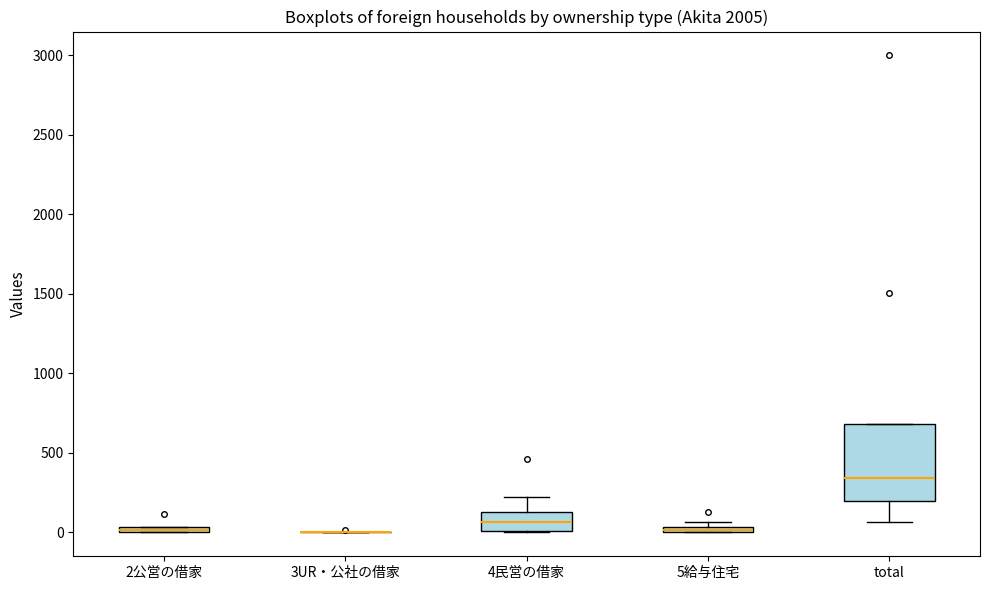

Where is the lower edge of the box for total on the y-axis? The values are not printed on the chart, so give them approximately, as read against the axis.

200